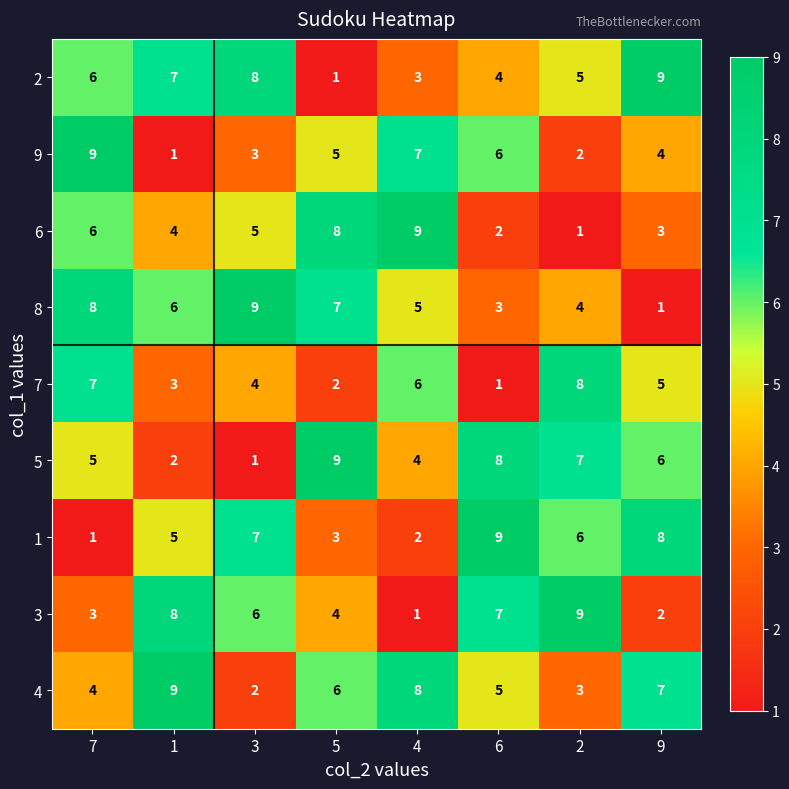

How many series are shown in this chart?

9